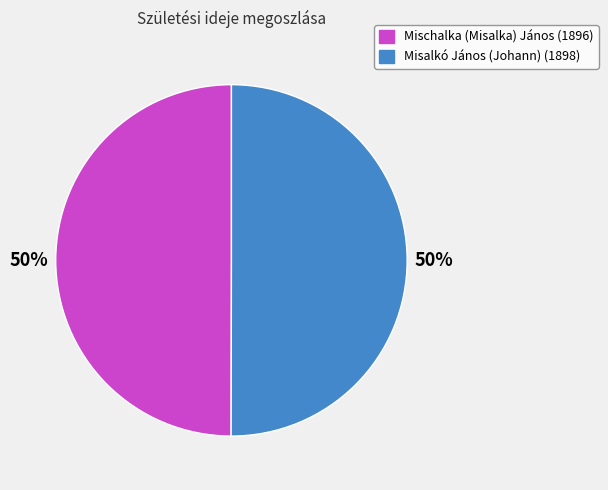

Count the number of slices in the pie.

2